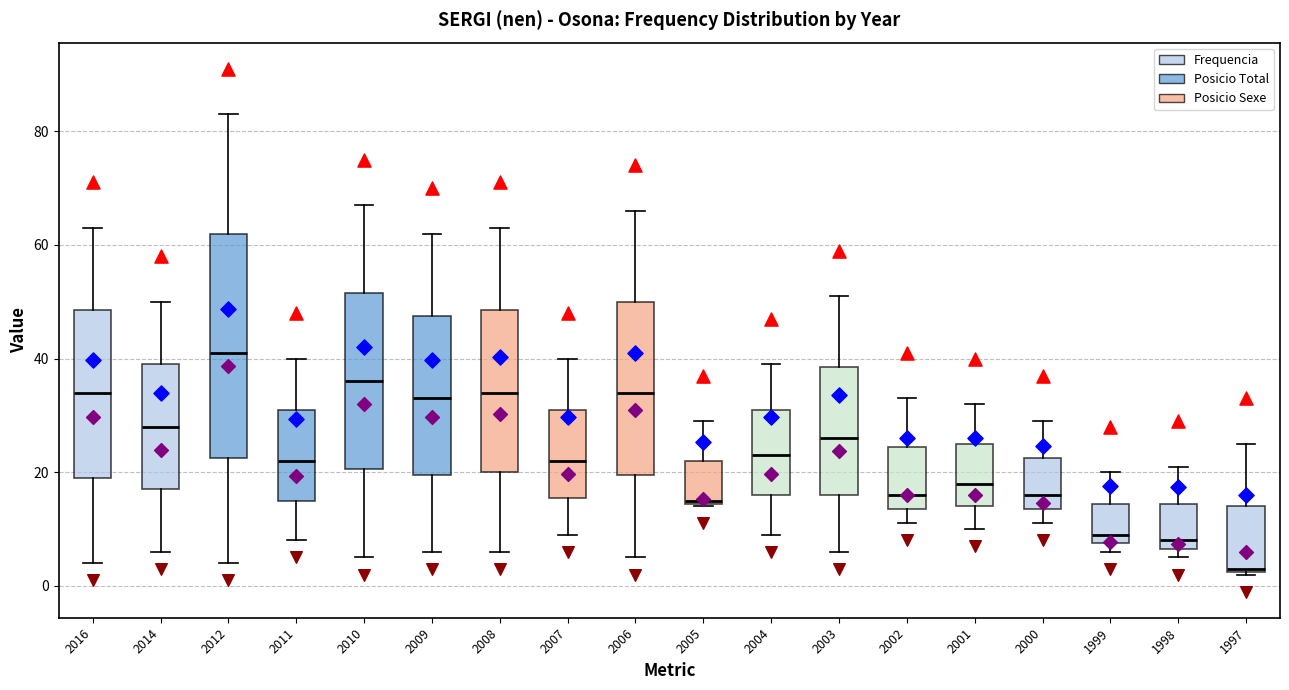

Reading left to right, read every box against the y-axis: the position of its median line, the range the box covers, and the ends of its whiskers. The values are not printed on the chart, so give them approximately, as read against the axis.

2016: median 34, box 20 to 48, whiskers 4 to 64
2014: median 28, box 18 to 40, whiskers 6 to 50
2012: median 42, box 22 to 62, whiskers 4 to 84
2011: median 22, box 16 to 32, whiskers 8 to 40
2010: median 36, box 20 to 52, whiskers 6 to 68
2009: median 34, box 20 to 48, whiskers 6 to 62
2008: median 34, box 20 to 48, whiskers 6 to 64
2007: median 22, box 16 to 32, whiskers 10 to 40
2006: median 34, box 20 to 50, whiskers 6 to 66
2005: median 16, box 14 to 22, whiskers 14 to 30
2004: median 24, box 16 to 32, whiskers 10 to 40
2003: median 26, box 16 to 38, whiskers 6 to 52
2002: median 16, box 14 to 24, whiskers 12 to 34
2001: median 18, box 14 to 26, whiskers 10 to 32
2000: median 16, box 14 to 22, whiskers 12 to 30
1999: median 10, box 8 to 14, whiskers 6 to 20
1998: median 8, box 6 to 14, whiskers 6 (just below the box's lower edge) to 22
1997: median 4, box 2 to 14, whiskers 2 to 26